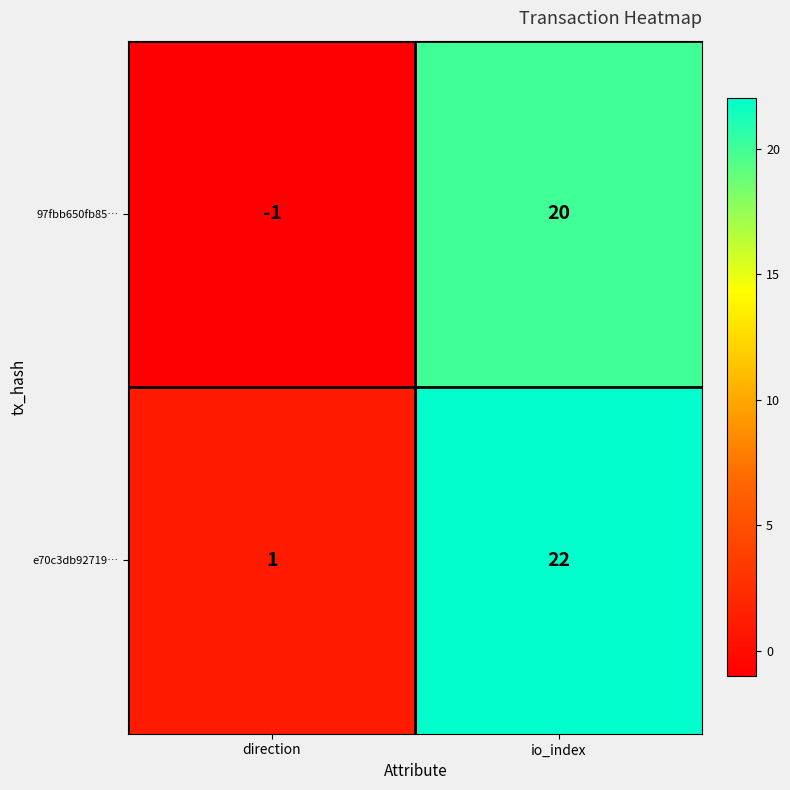

What is the spread (max minus min) of values at io_index?

2